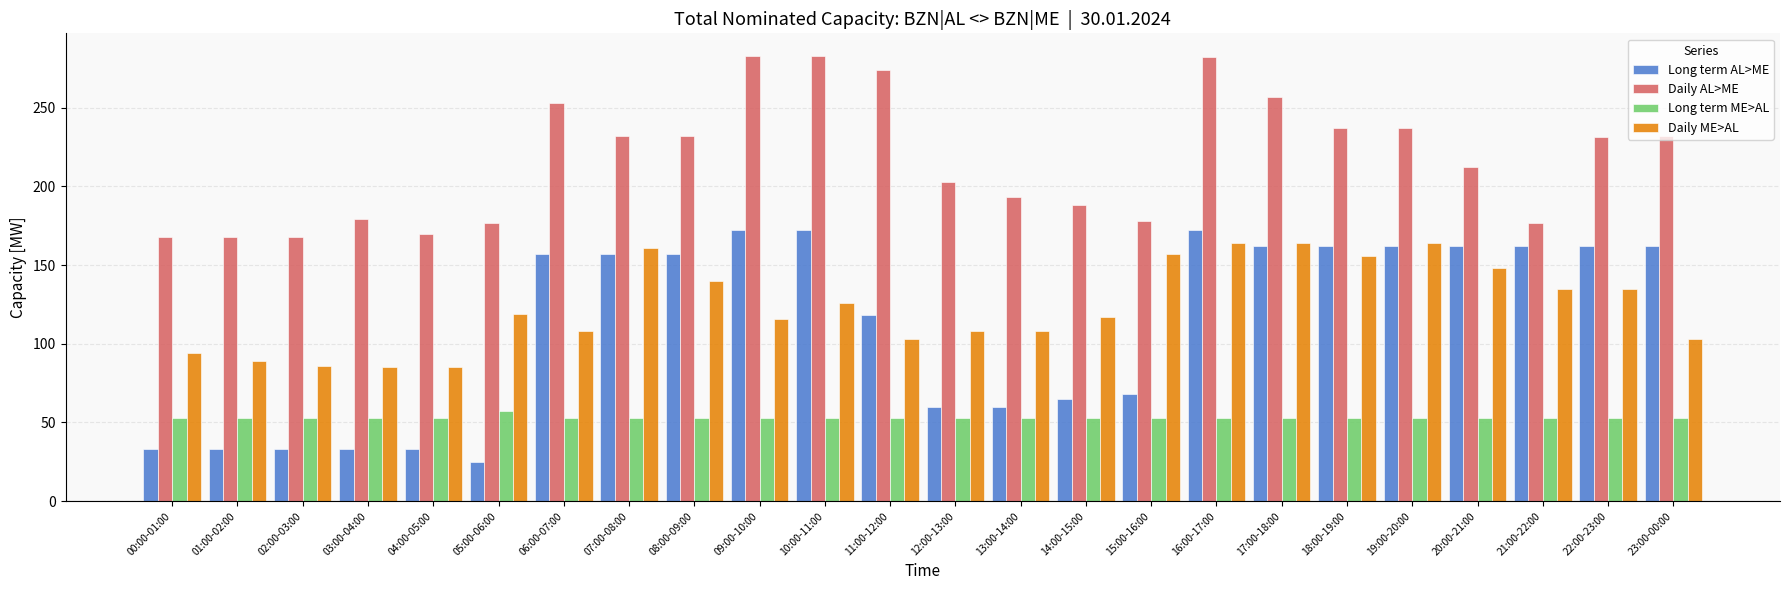

True or false: Daily ME>AL has a value of 148 at 03:00-04:00.

False